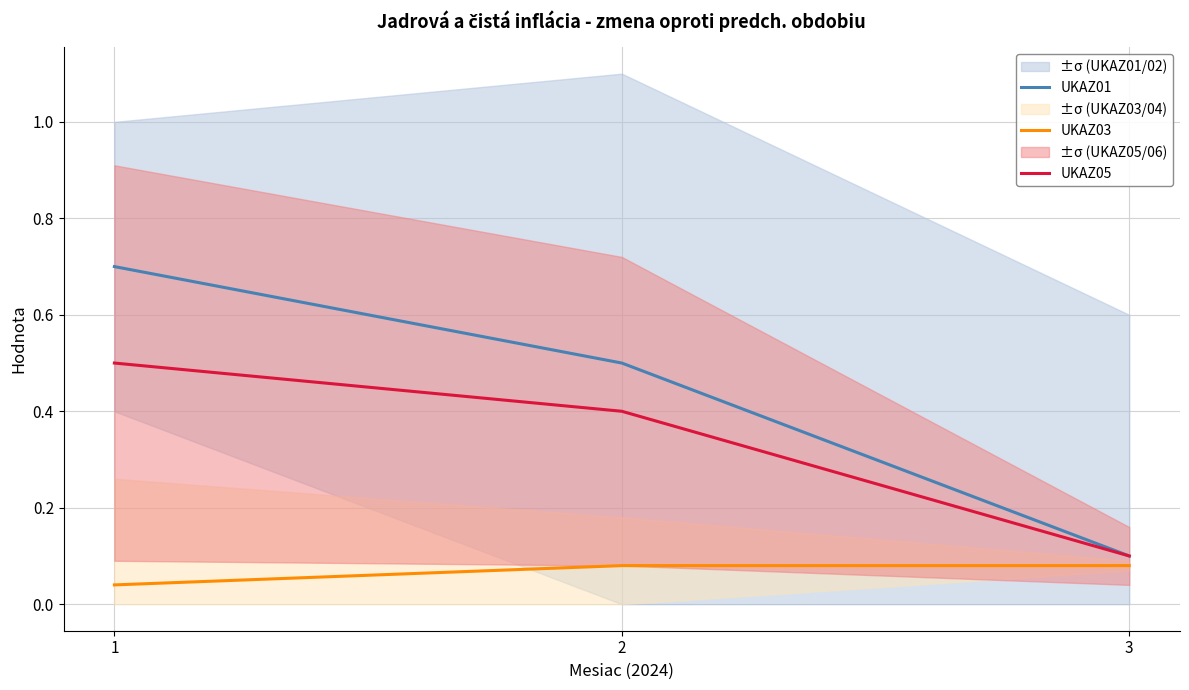

Is this an area chart (filled region under the line)?

No